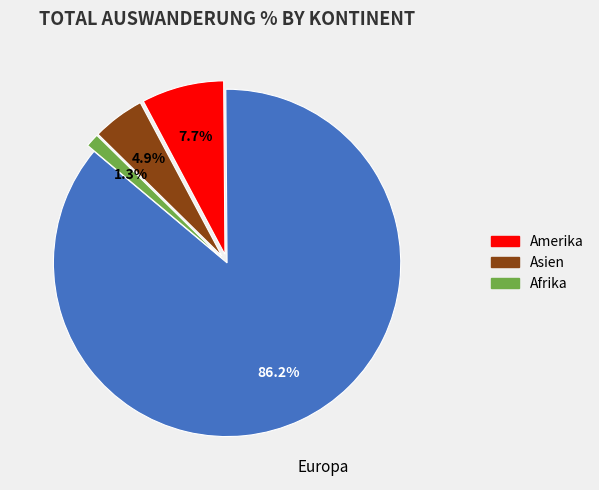

Is there any slice that represents more than half of the pie?

Yes